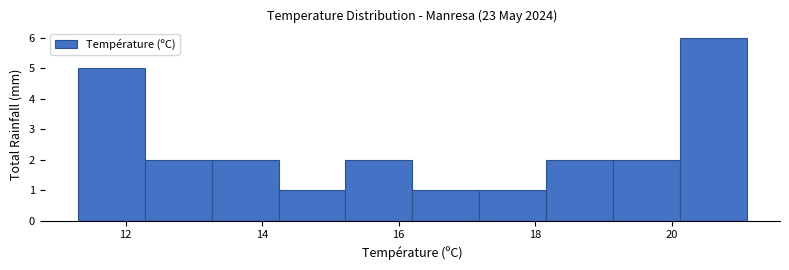

Which range on the x-axis has the tallest bar?

20.12 to 21.10